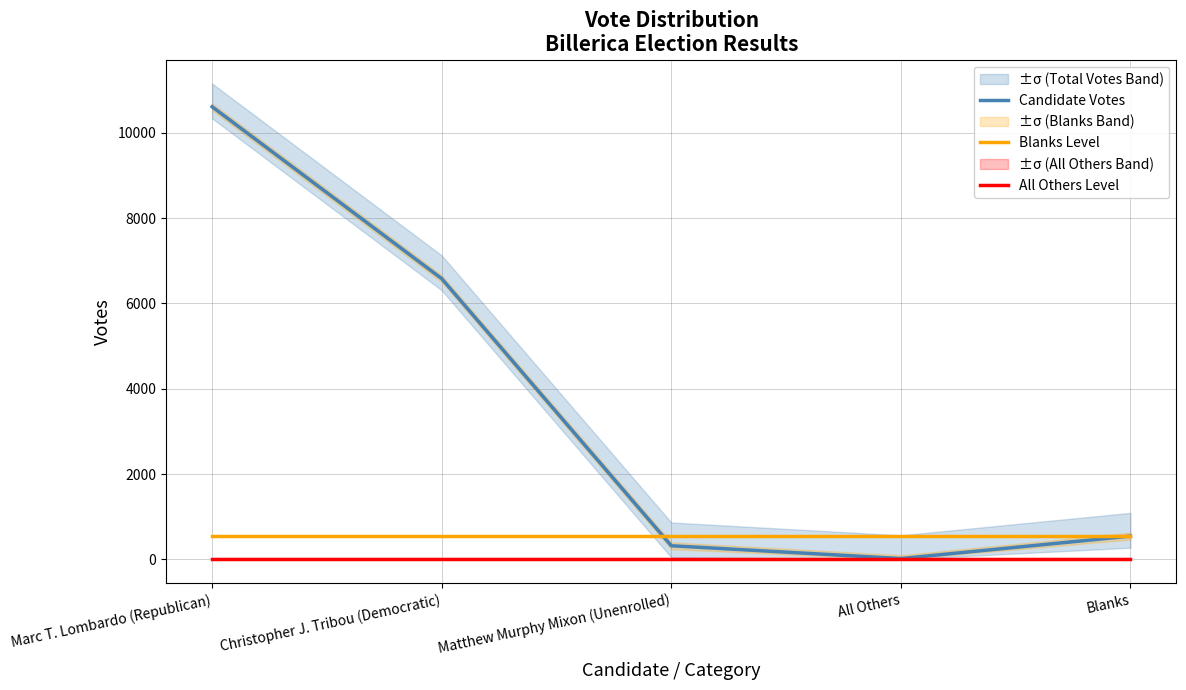

What is the sum of all All Others Level values?

95